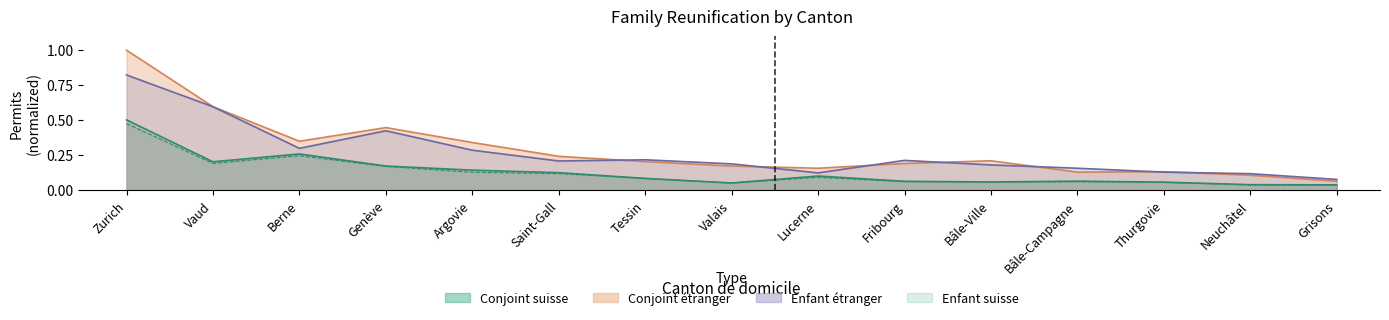

At Valais, list the series in order from largest to smallest.

Enfant_etranger, Conjoint_etranger, Conjoint_suisse, Enfant_suisse